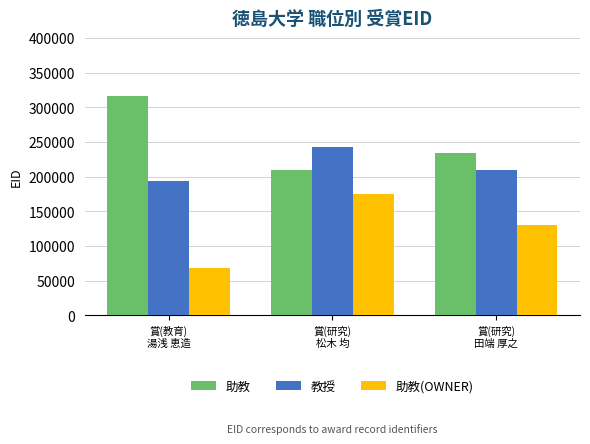

Reading right to left, transcribe all the data shown in this chart.

助教: 賞(研究)
田端 厚之=234341	賞(研究)
松木 均=209754	賞(教育)
湯浅 恵造=317183
教授: 賞(研究)
田端 厚之=209754	賞(研究)
松木 均=243192	賞(教育)
湯浅 恵造=193890
助教(OWNER): 賞(研究)
田端 厚之=130738	賞(研究)
松木 均=174876	賞(教育)
湯浅 恵造=68314